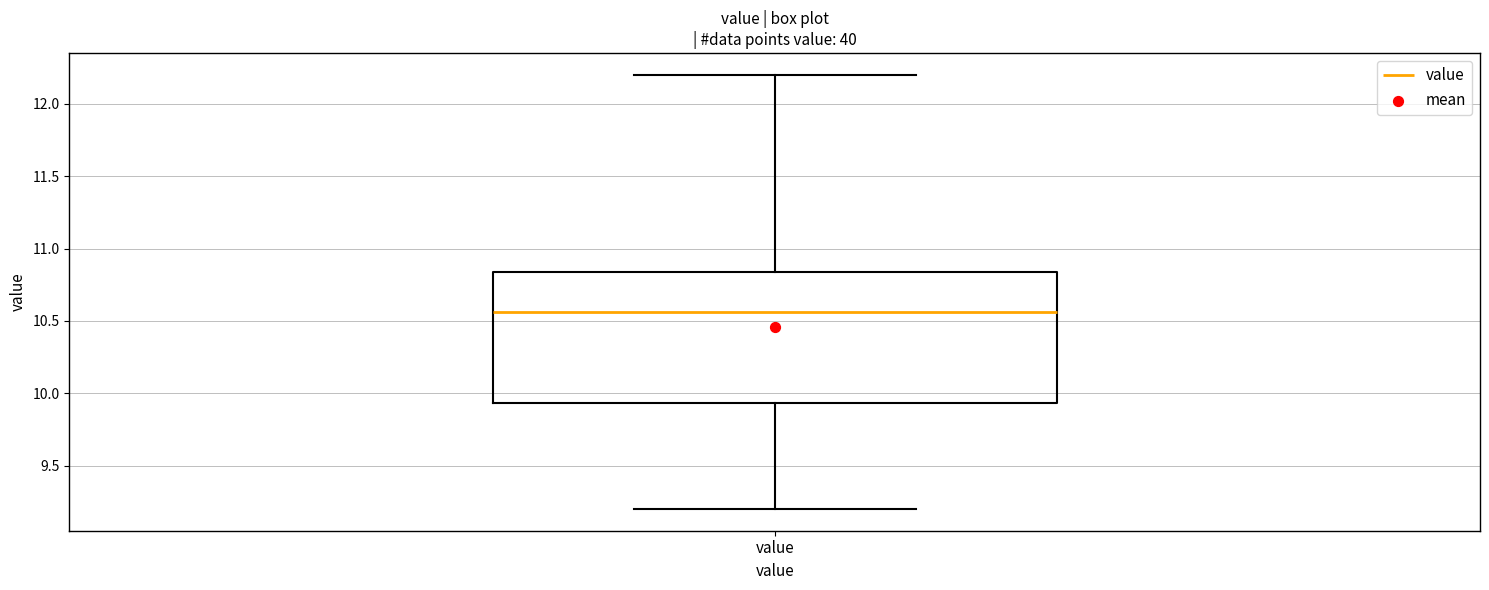

Read this box plot against the y-axis: the position of the median line, the range covered by the box, and the ends of both whiskers. The values are not printed on the chart, so give them approximately, as read against the axis.

median 10.55, box 9.95 to 10.85, whiskers 9.20 to 12.20